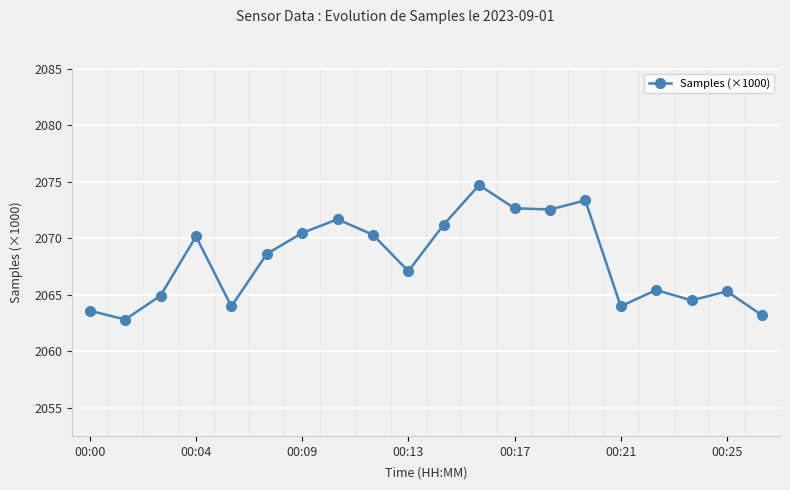

What is the smallest value displayed?

2062.8